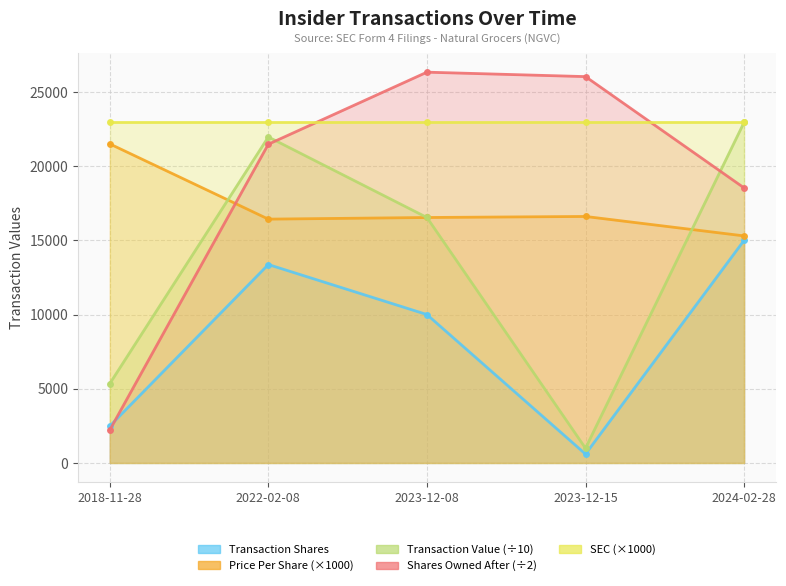

Does the chart have visible grid lines?

Yes